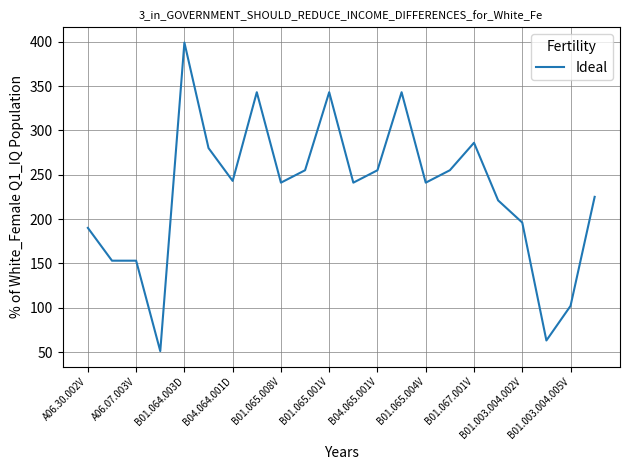

What is the difference between the maximum and second lowest values?

336